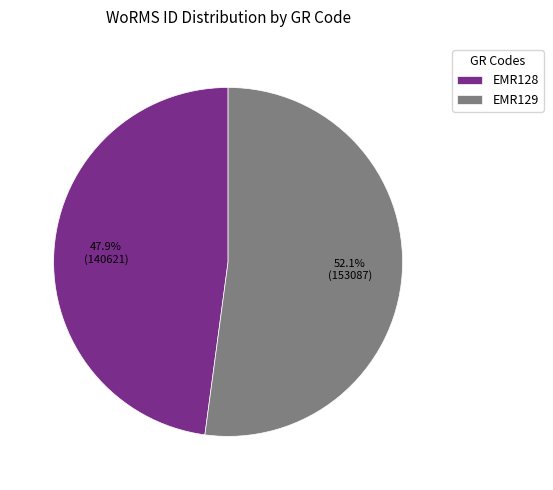

How many segments does this pie chart have?

2